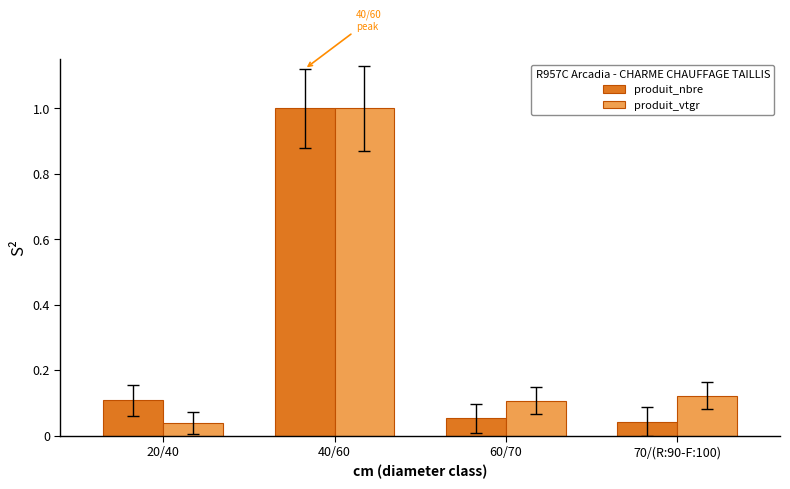

Rank the series by their average value, from lowest to highest.

produit_nbre, produit_vtgr